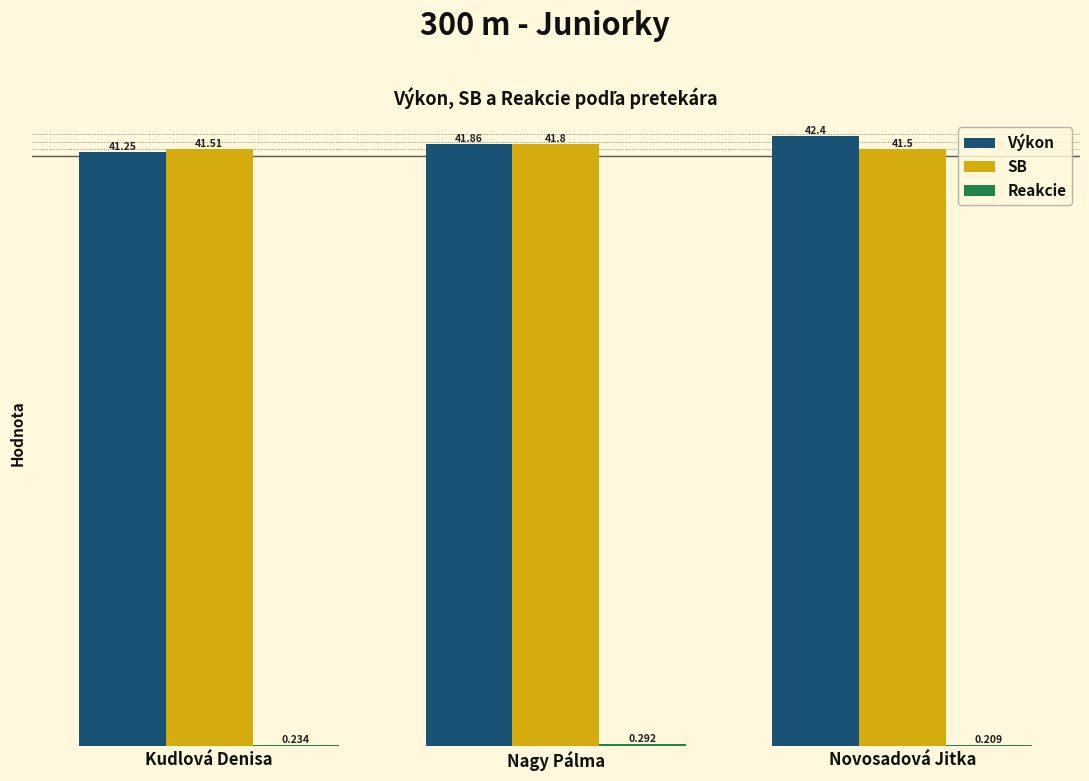

List the labels in order of SB value, smallest first.

Novosadová Jitka, Kudlová Denisa, Nagy Pálma